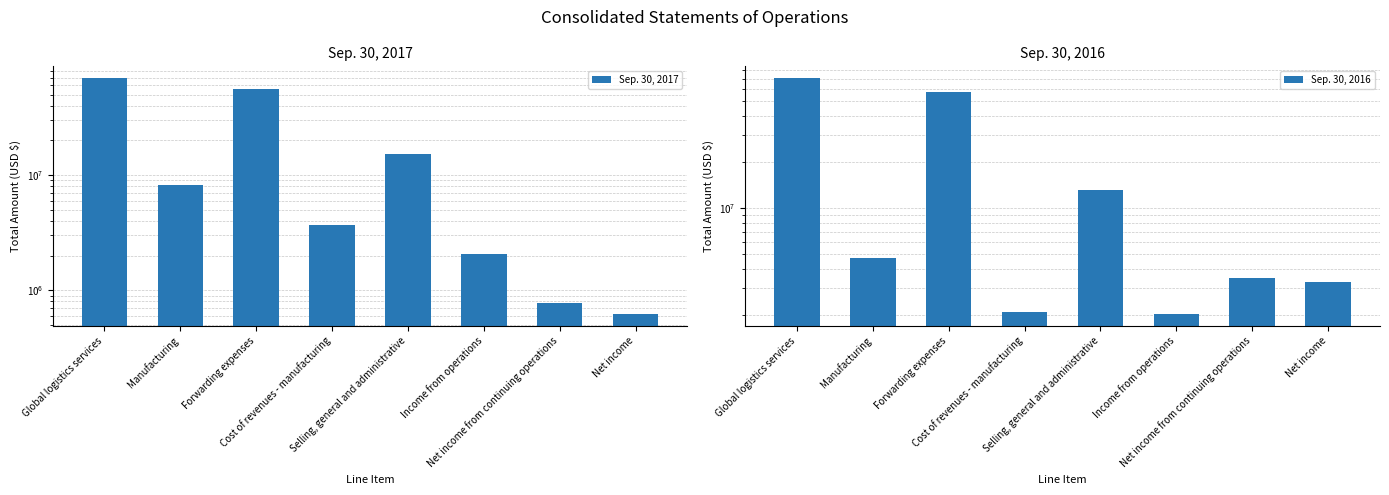

What is the value of the Sep. 30, 2017 bar at the 6th from the left?

2079732